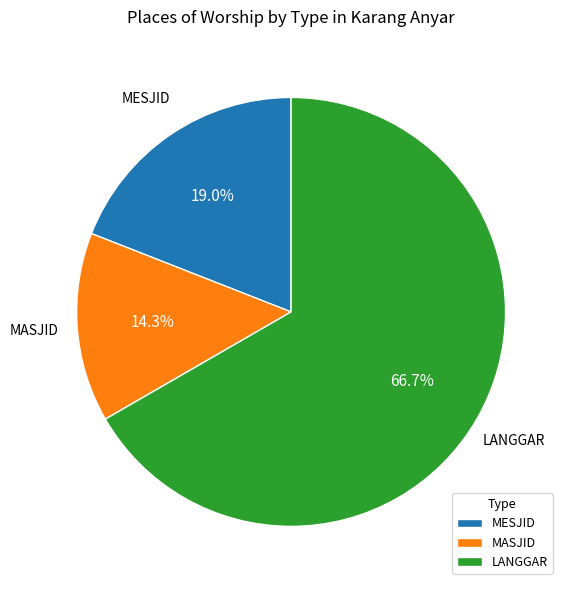

Is it true that LANGGAR is 67% of the pie?

True